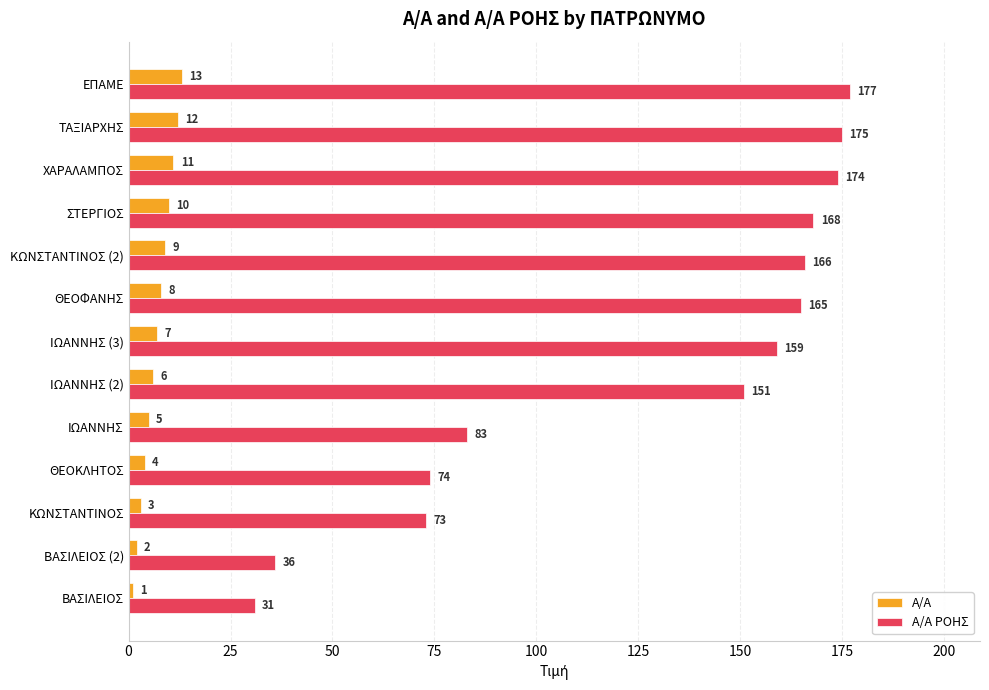

What is the sum of the Α/Α values at ΒΑΣΙΛΕΙΟΣ (2) and ΙΩΑΝΝΗΣ (2)?

8